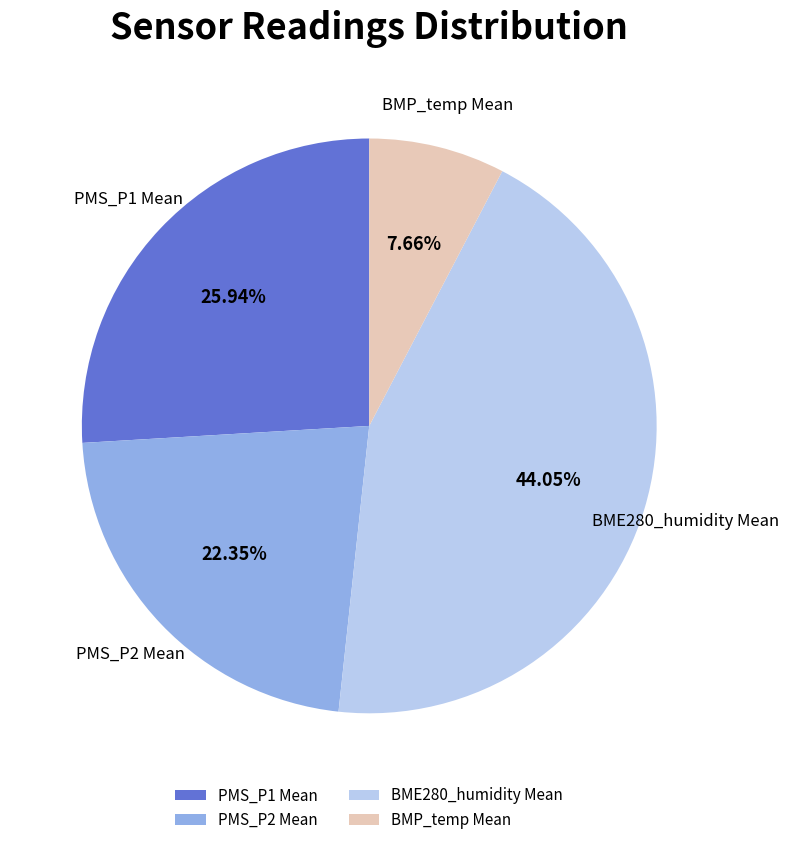

To the nearest percent, what is the average slice percentage?

25%